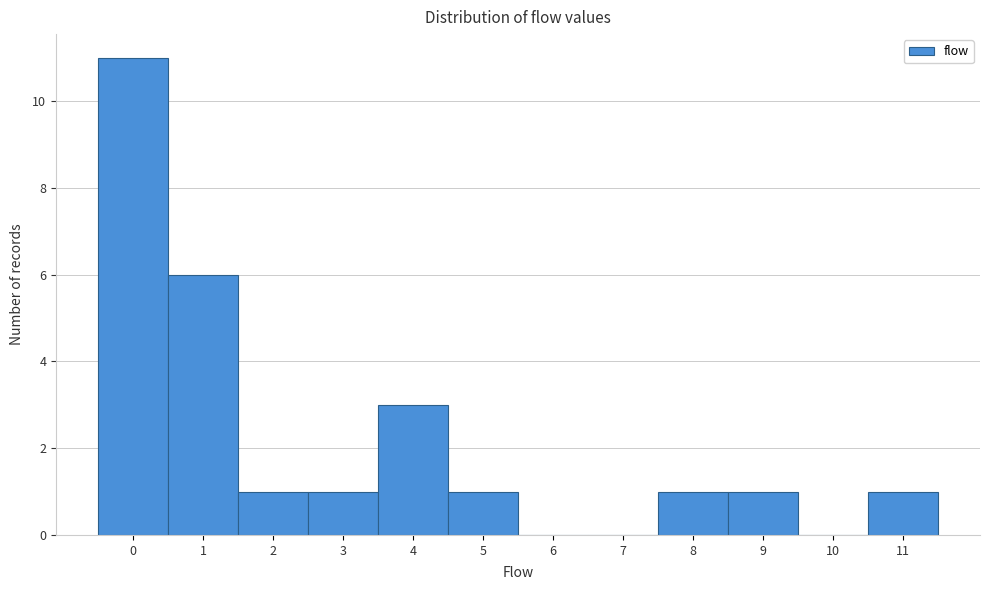

Which range on the x-axis has the tallest bar?

-0.5 to 0.5